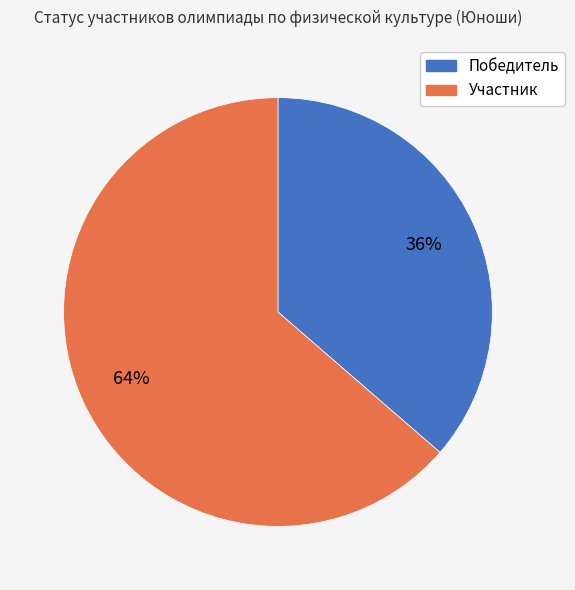

Does Участник represent more than half of the total?

Yes